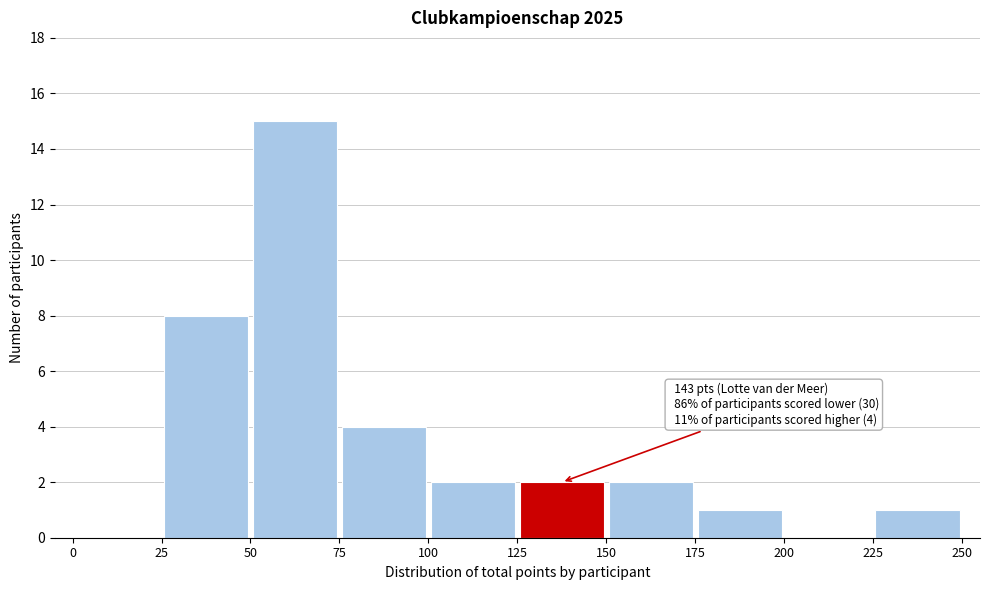

Which range on the x-axis has the tallest bar?

50 to 75